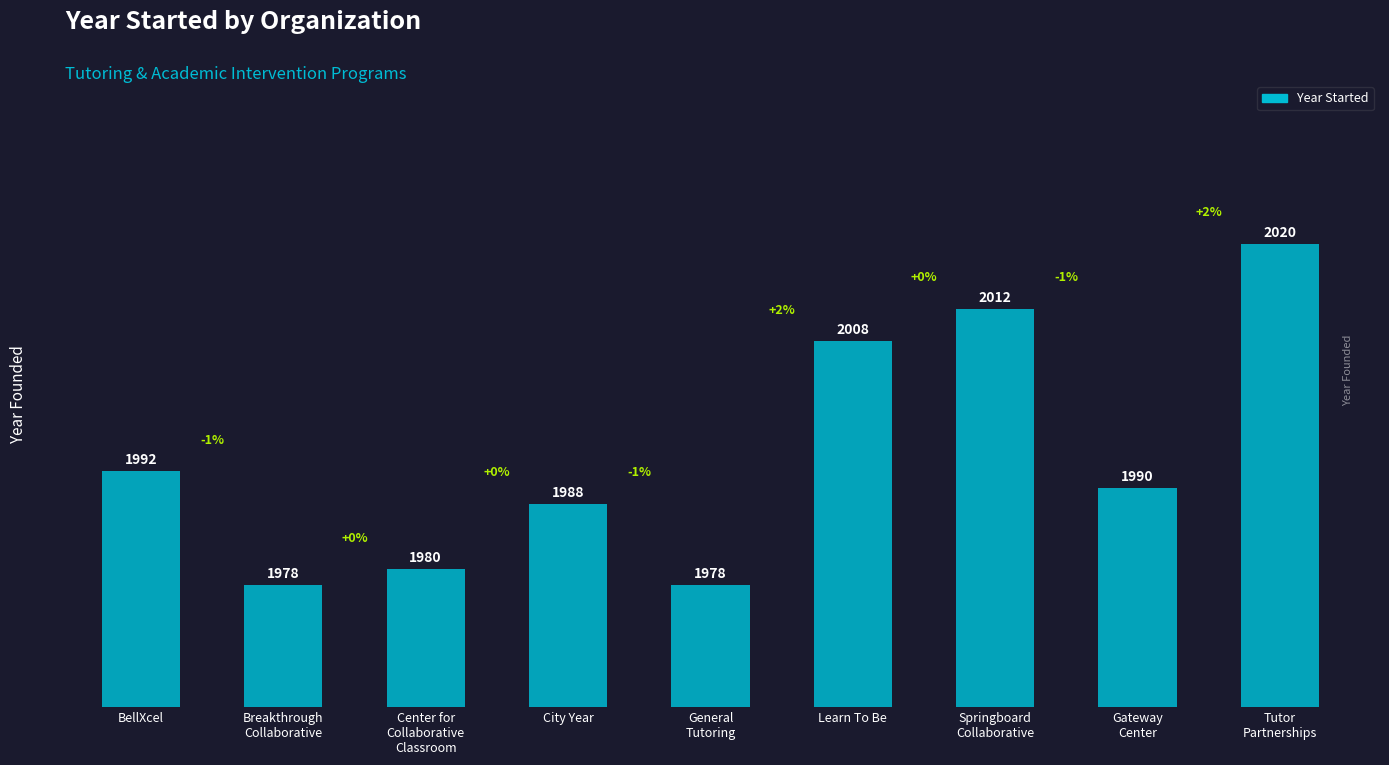

Count the number of data series in this chart.

1